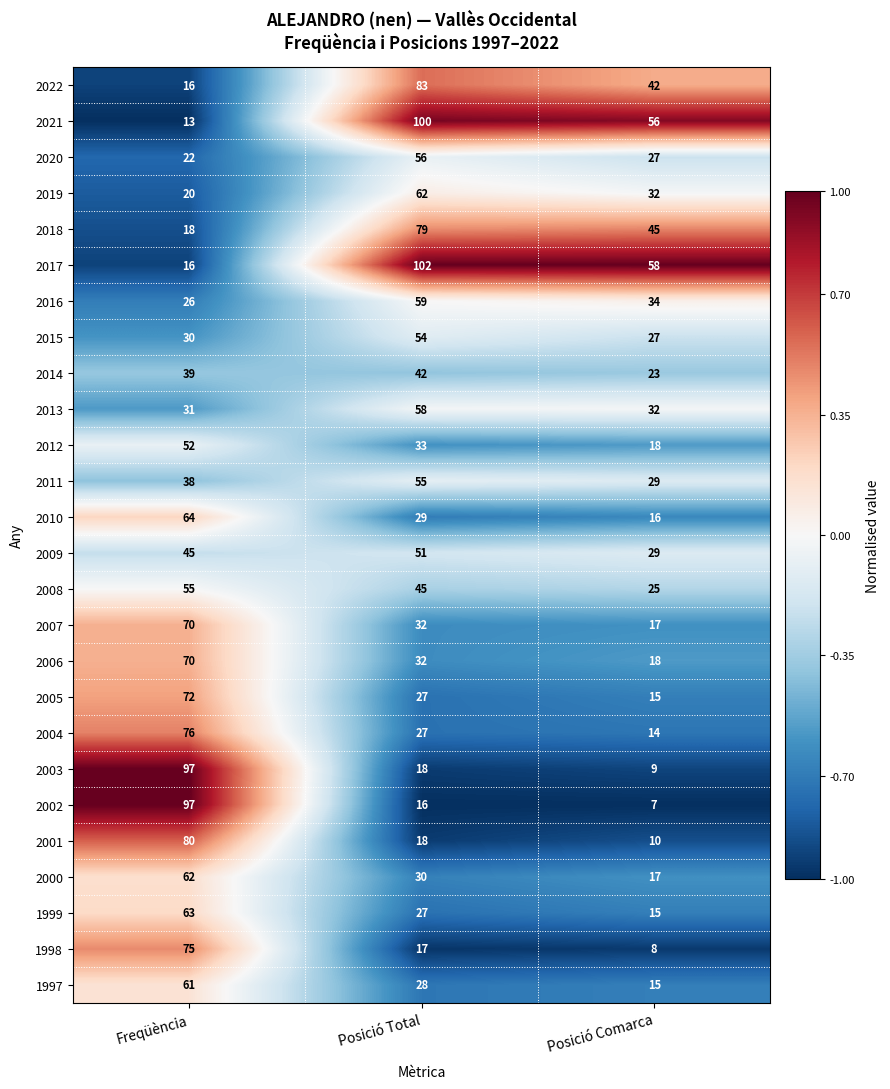

List the labels in order of 2005 value, smallest first.

Posició Comarca, Posició Total, Freqüència